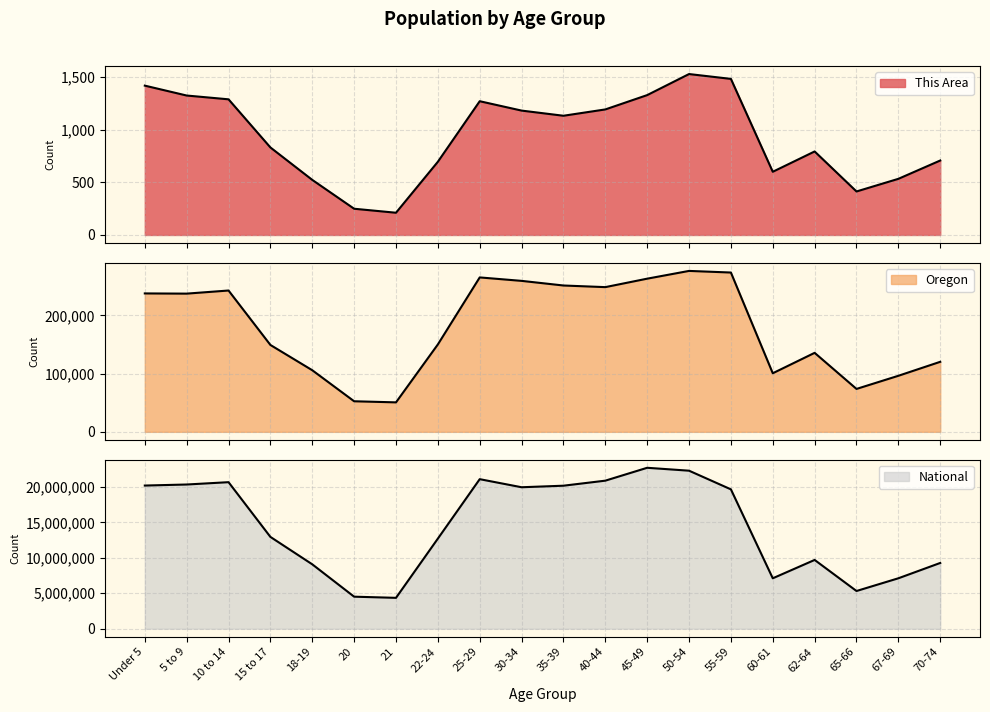

What is the difference between the highest and lowest values at 22-24?

12711881